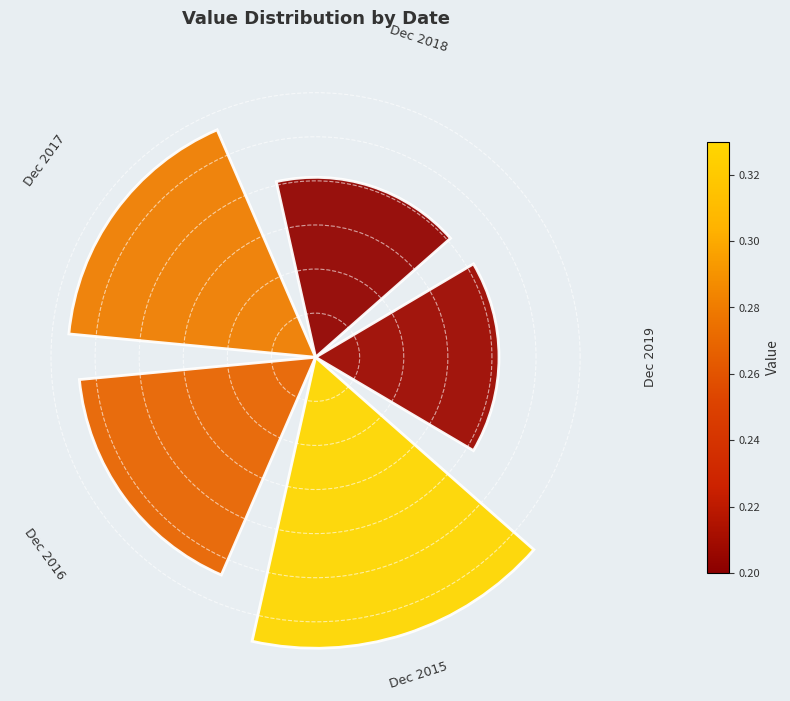

Does the chart contain any negative values?

No